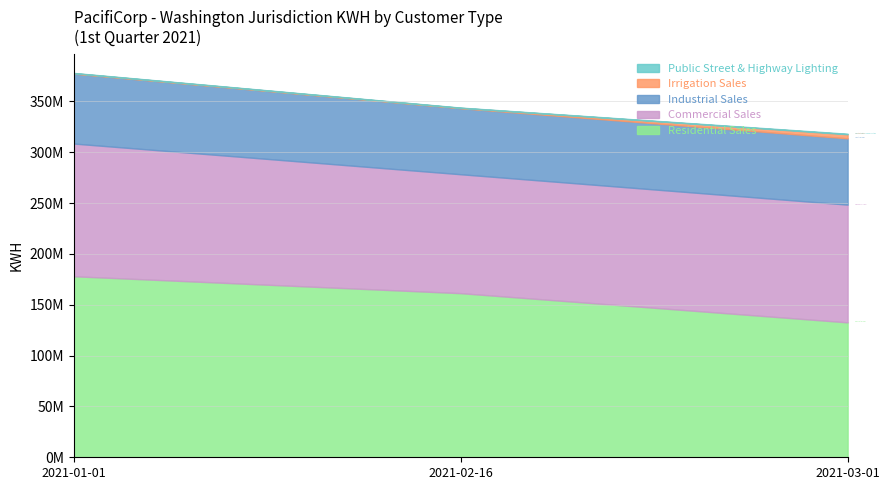

Does the chart display data point markers on the line(s)?

No